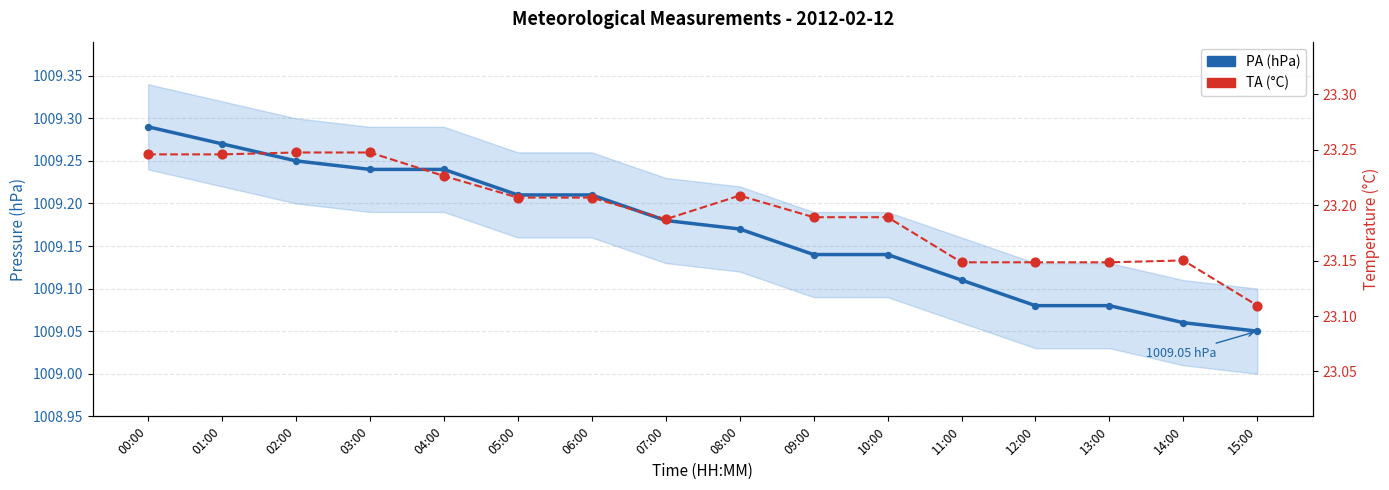

Which series reaches the minimum Y coordinate?

TA (°C)